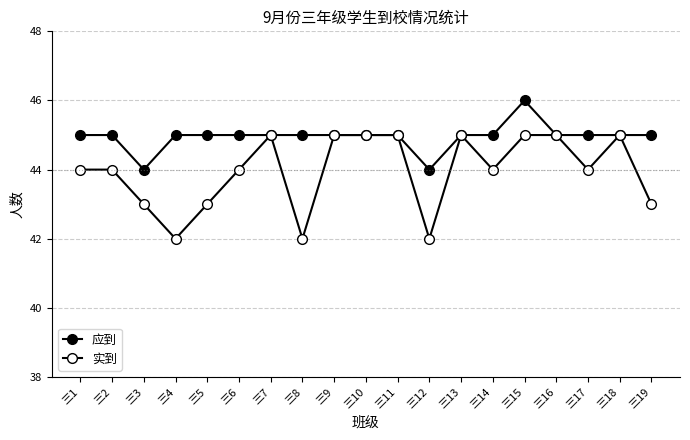

True or false: 应到 and 实到 intersect in this chart.

False